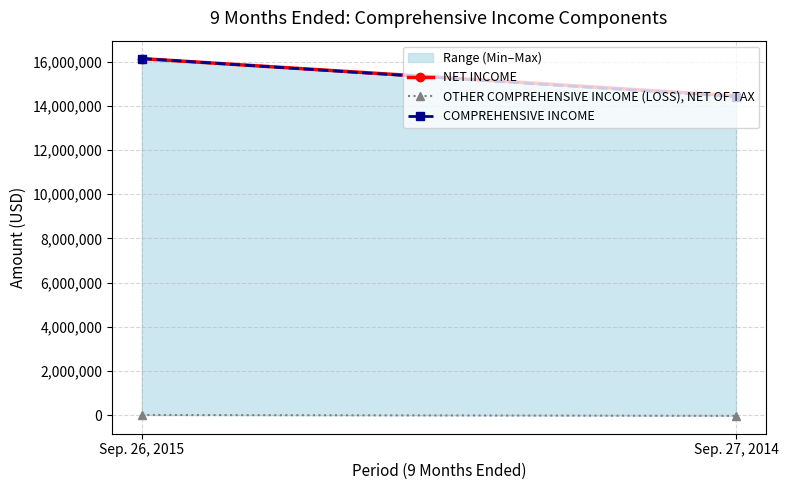

What are all the series names shown in the legend?

NET INCOME, OTHER COMPREHENSIVE INCOME (LOSS), NET OF TAX, COMPREHENSIVE INCOME